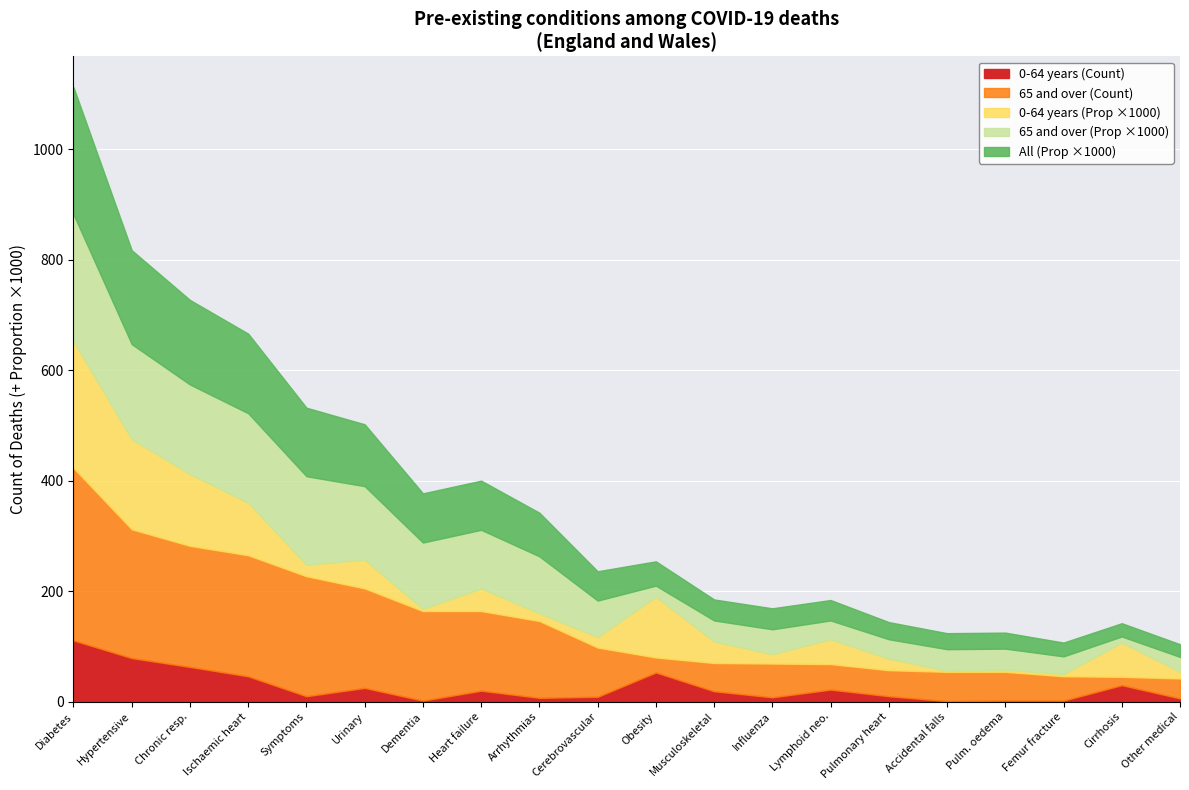

Which category has the highest value in the 0-64 years (Count) series?

Diabetes